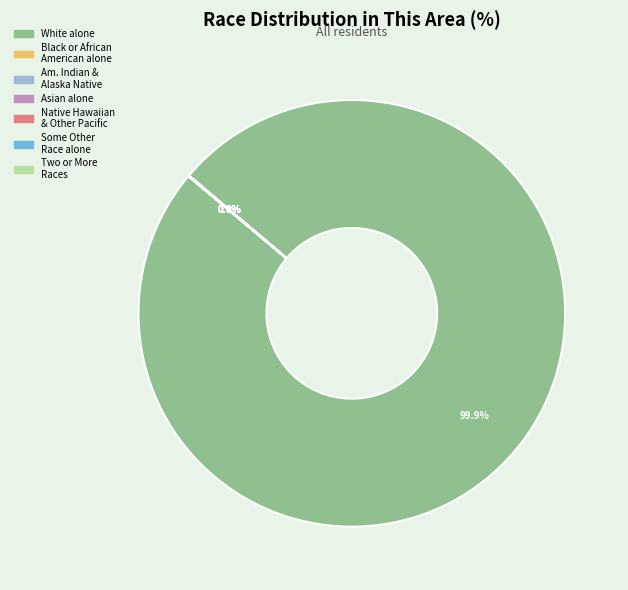

What is the largest slice in the pie chart?

White alone